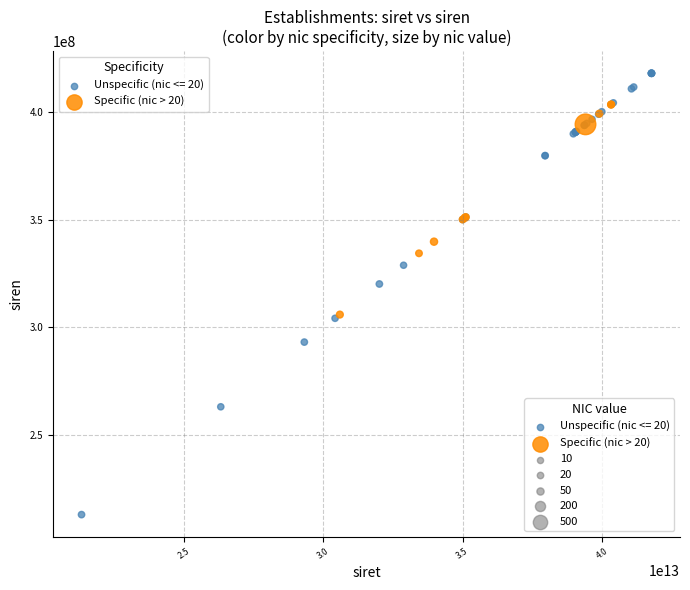

Which series reaches the maximum Y coordinate?

Unspecific (nic <= 20)